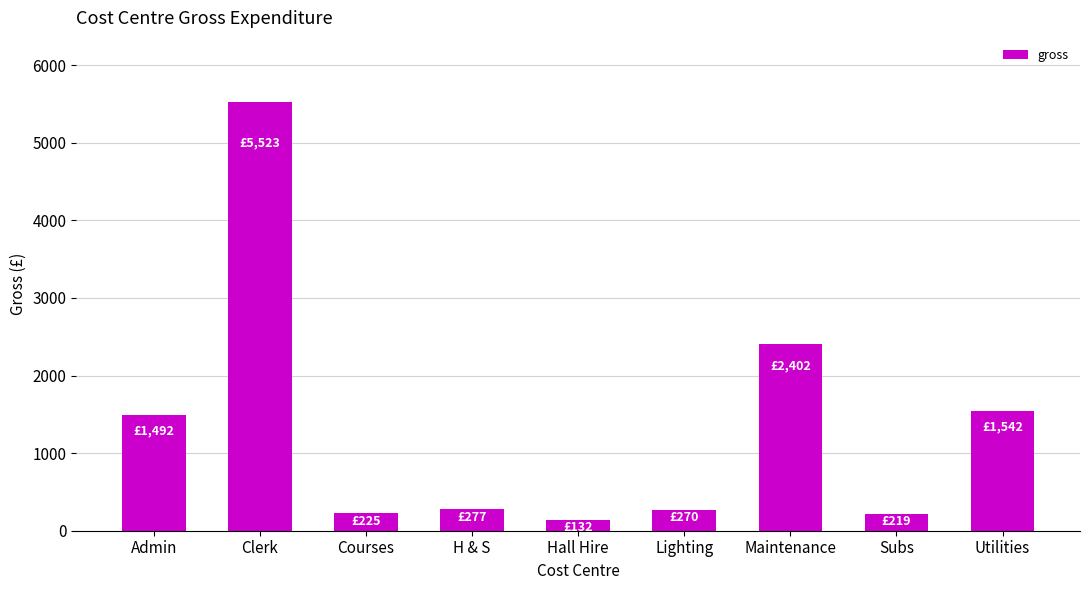

What is the sum of the values at H & S and Lighting?

547.0